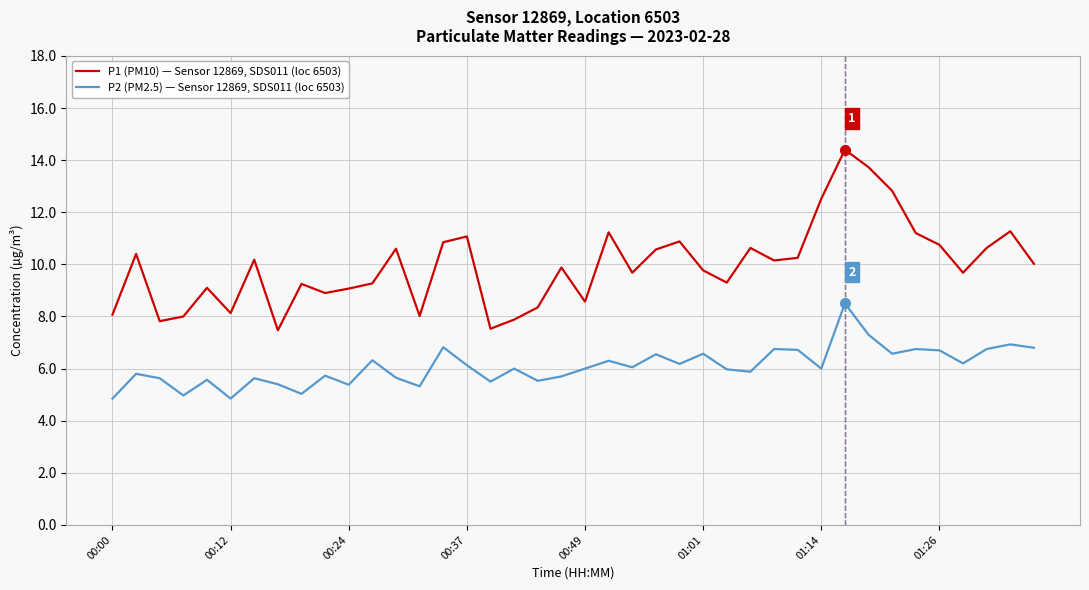

Which series has the largest total across all categories?

P1 (PM10) — Sensor 12869, SDS011 (loc 6503)